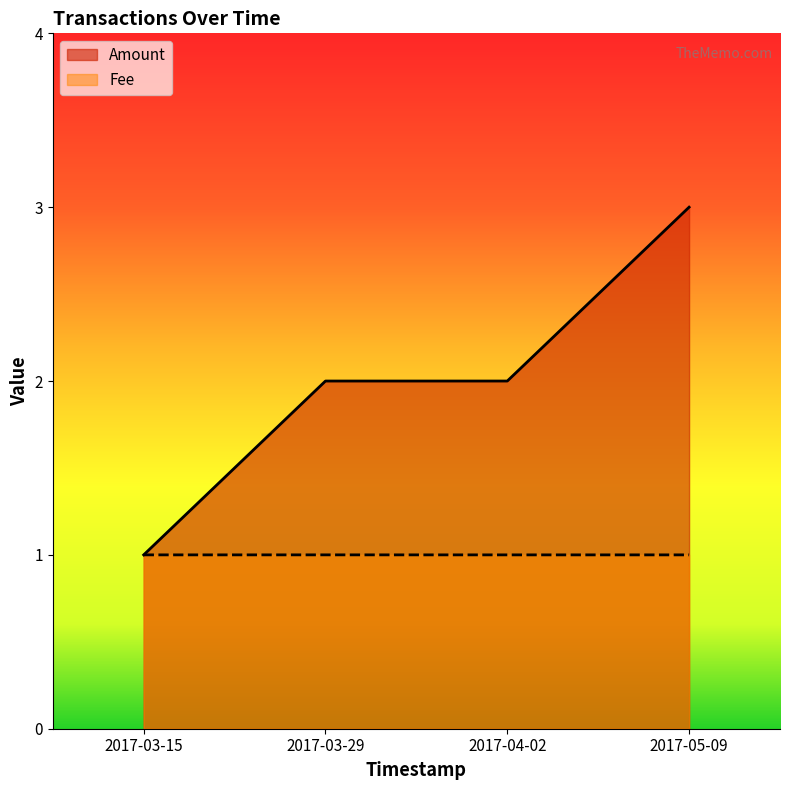

True or false: Amount has a value of 0.2 at 2017-03-15.

False